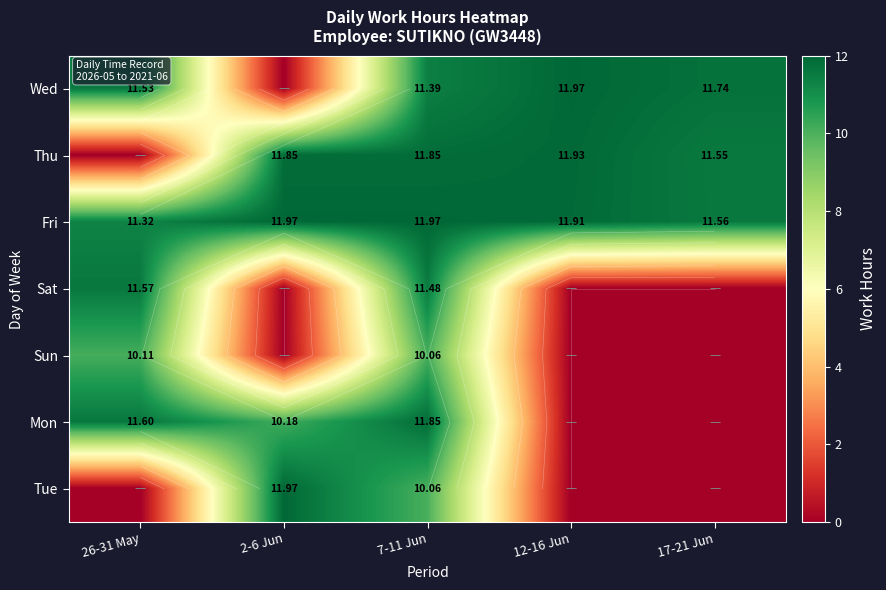

What is the difference between the maximum and minimum values in the Mon series?

11.8